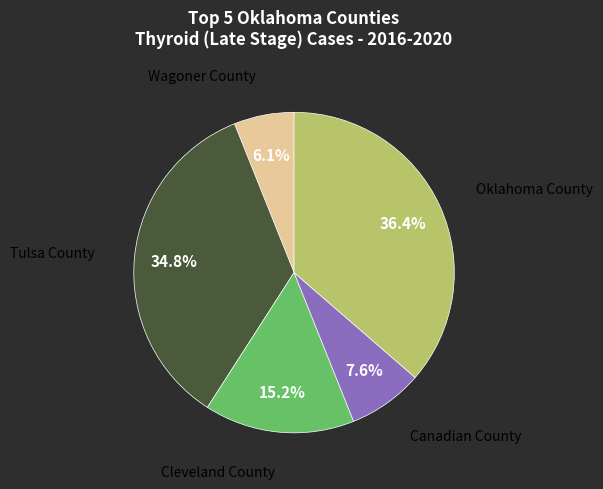

To the nearest percent, what is the difference between the largest and smallest slice percentages?

30%